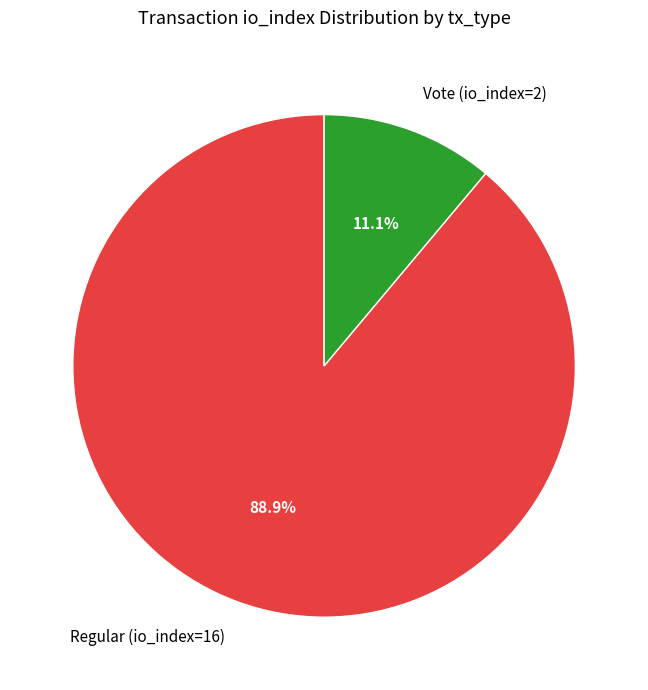

Combined, what portion of the pie is Regular (io_index=16) and Vote (io_index=2)?

100.0%